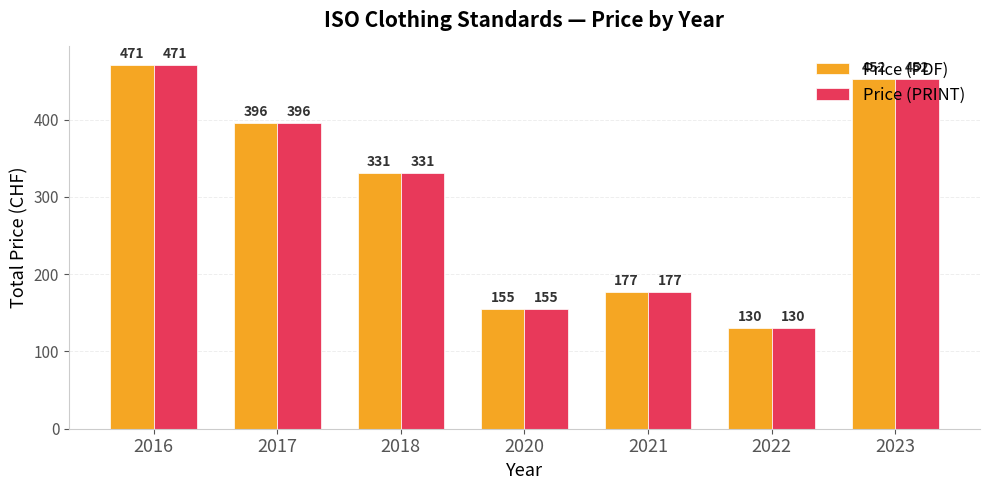

Where is Price (PRINT) nearest to the value 300?

2018